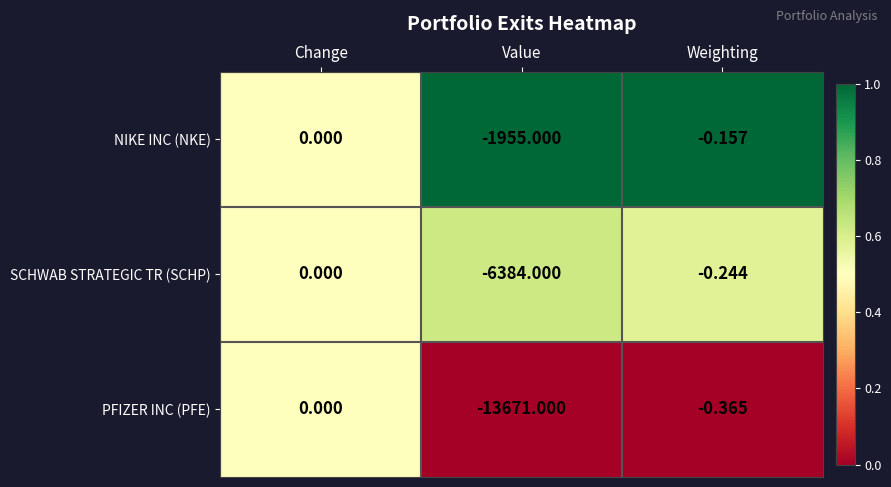

Which series has the widest spread of values?

PFIZER INC (PFE)